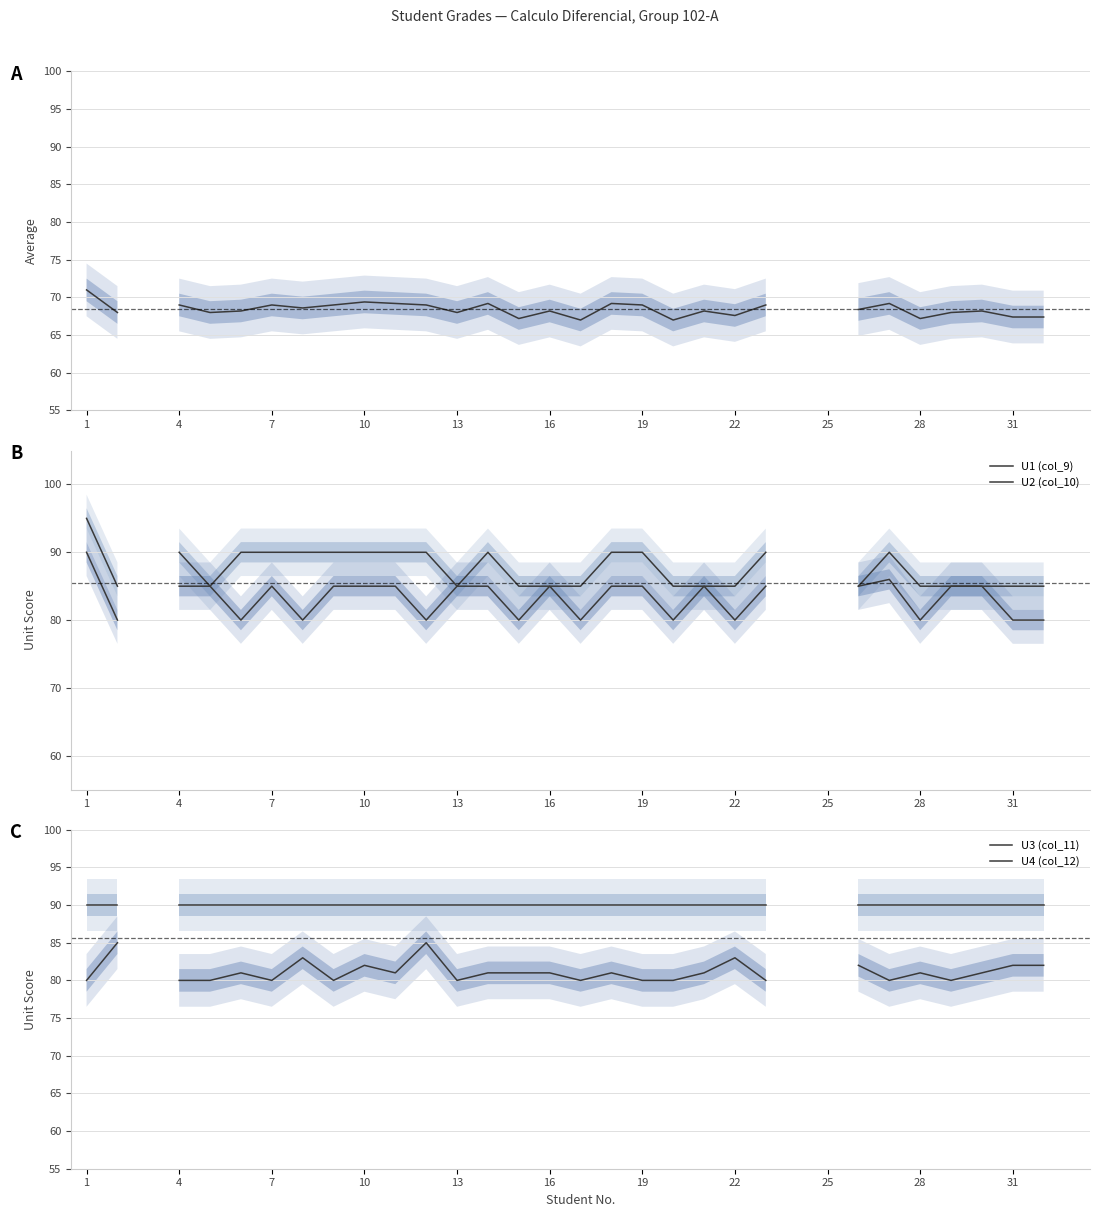

Which series has the widest spread of values?

U1 (col_9)